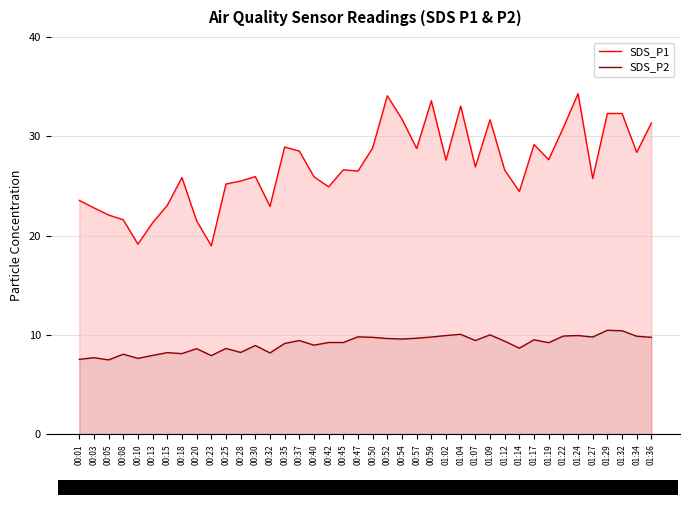

The value of SDS_P2 at 00:05 is 9.8. True or false?

False